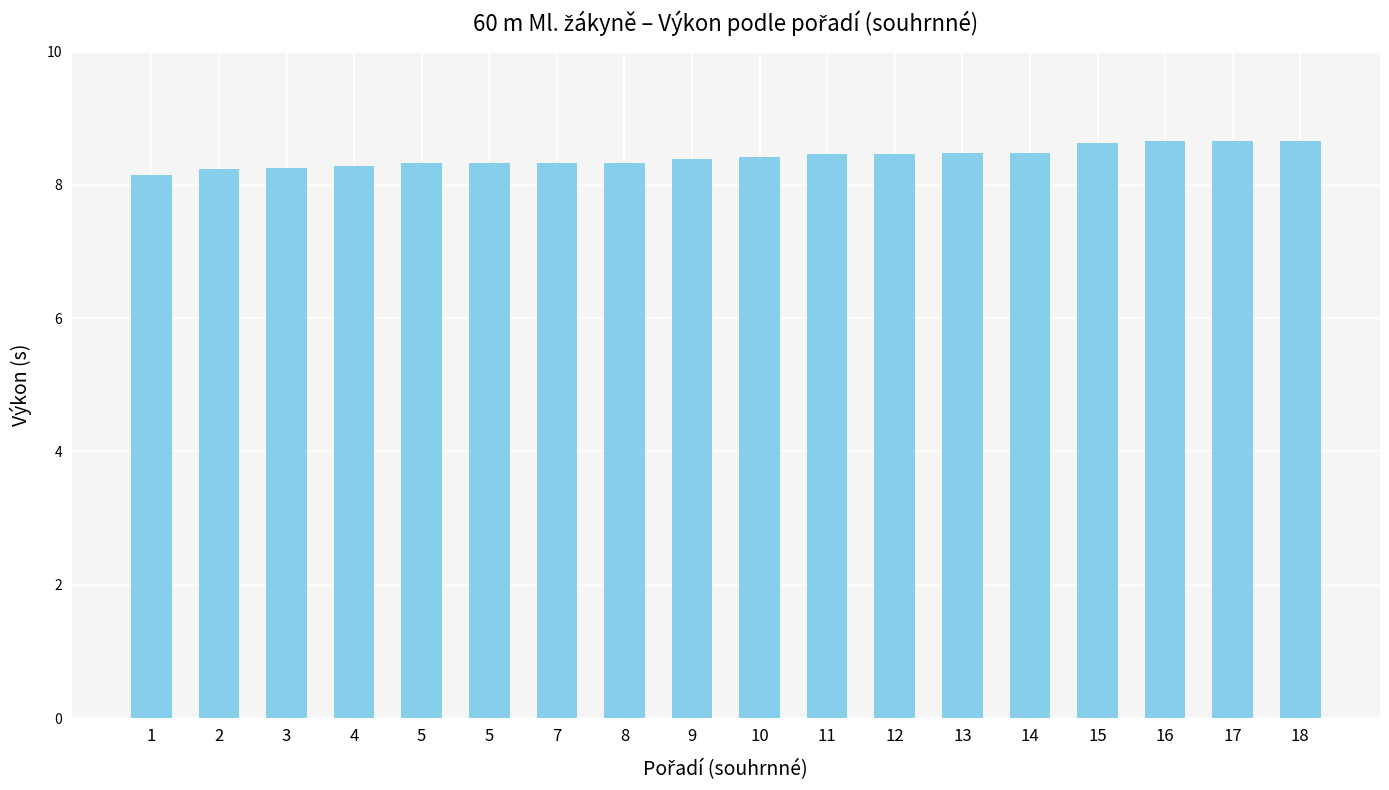

Rank the categories by value from highest to lowest.

17, 18, 16, 15, 14, 13, 11, 12, 10, 9, 5, 5, 7, 8, 4, 3, 2, 1